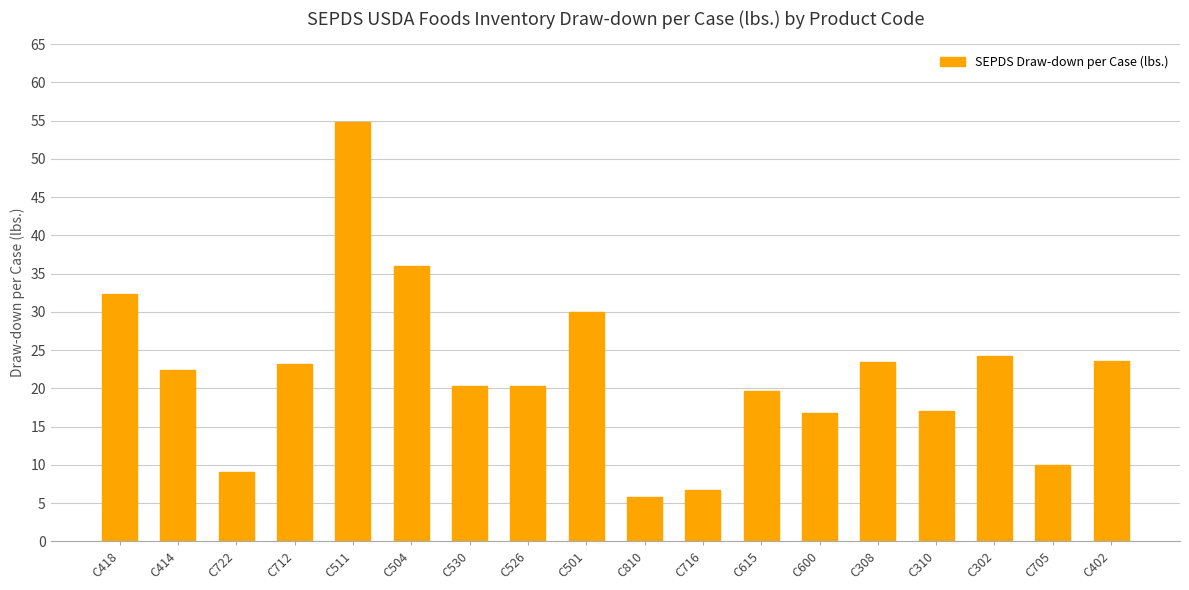

What value does the data have at C308?

23.4